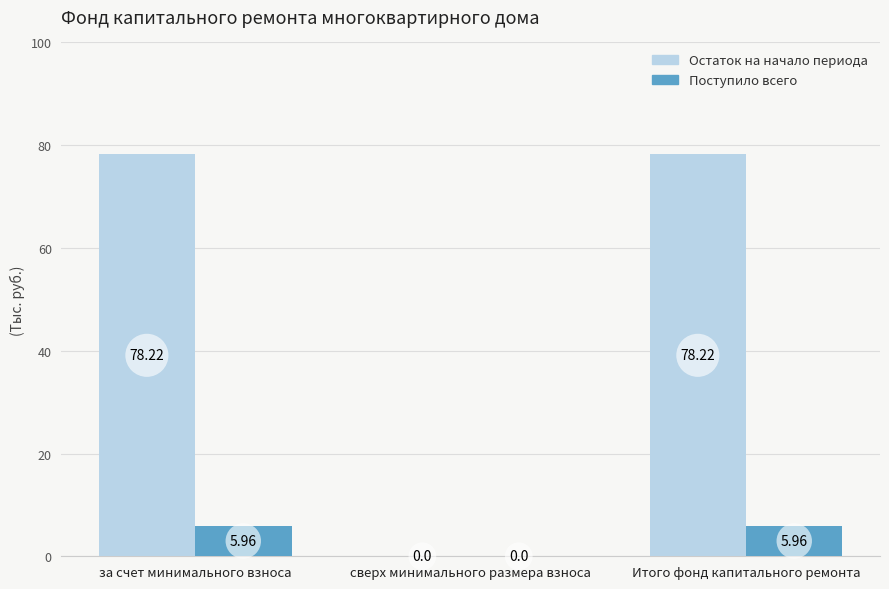

At which label does Поступило всего first exceed 5?

за счет минимального взноса